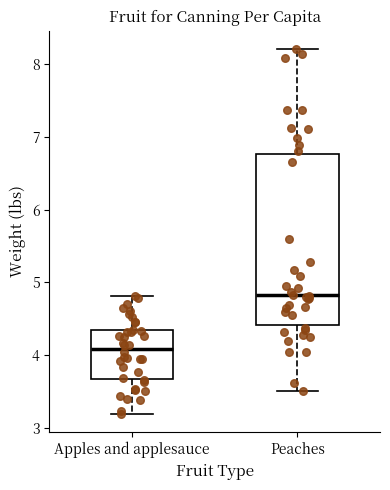

Which box is the tallest, from its lower edge to its upper edge?

Peaches